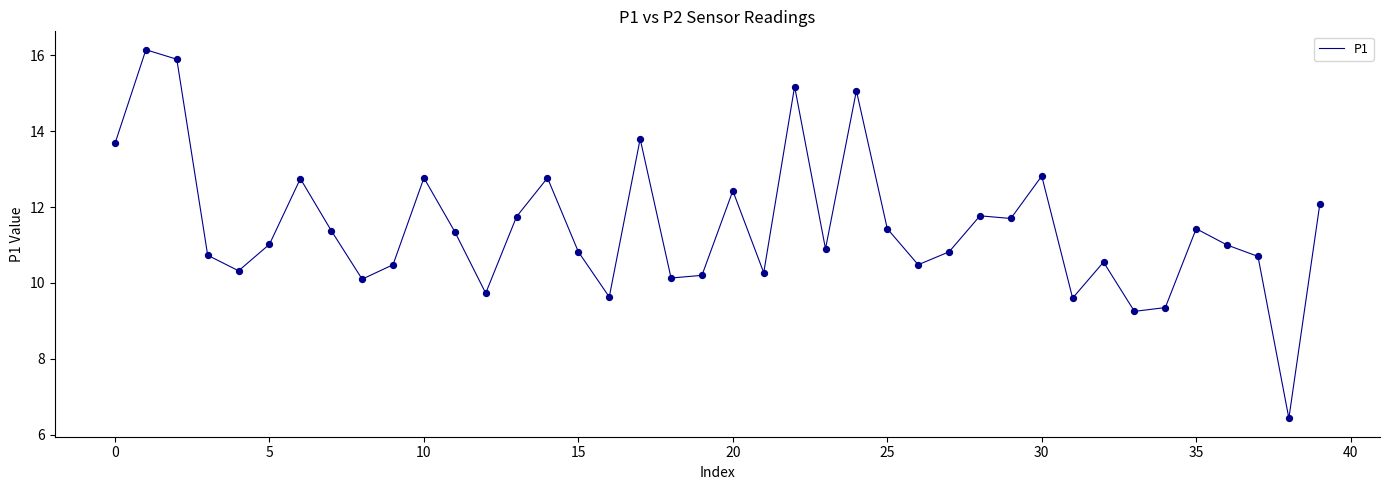

What is the minimum value shown in the chart?

6.4